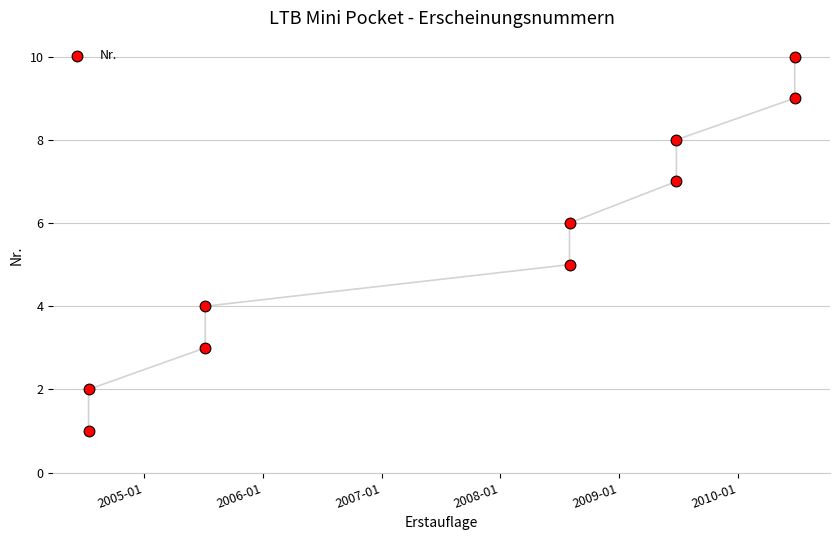

What is the average X value?

13776